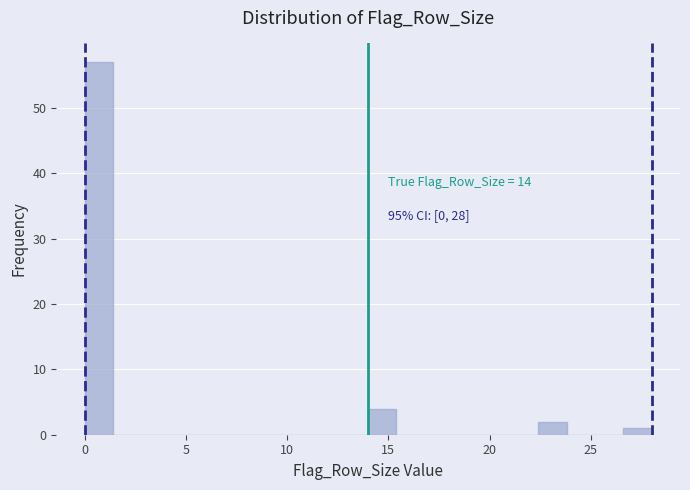

Read against the x-axis, roughly where is the centre of the tallest bar?

0.5